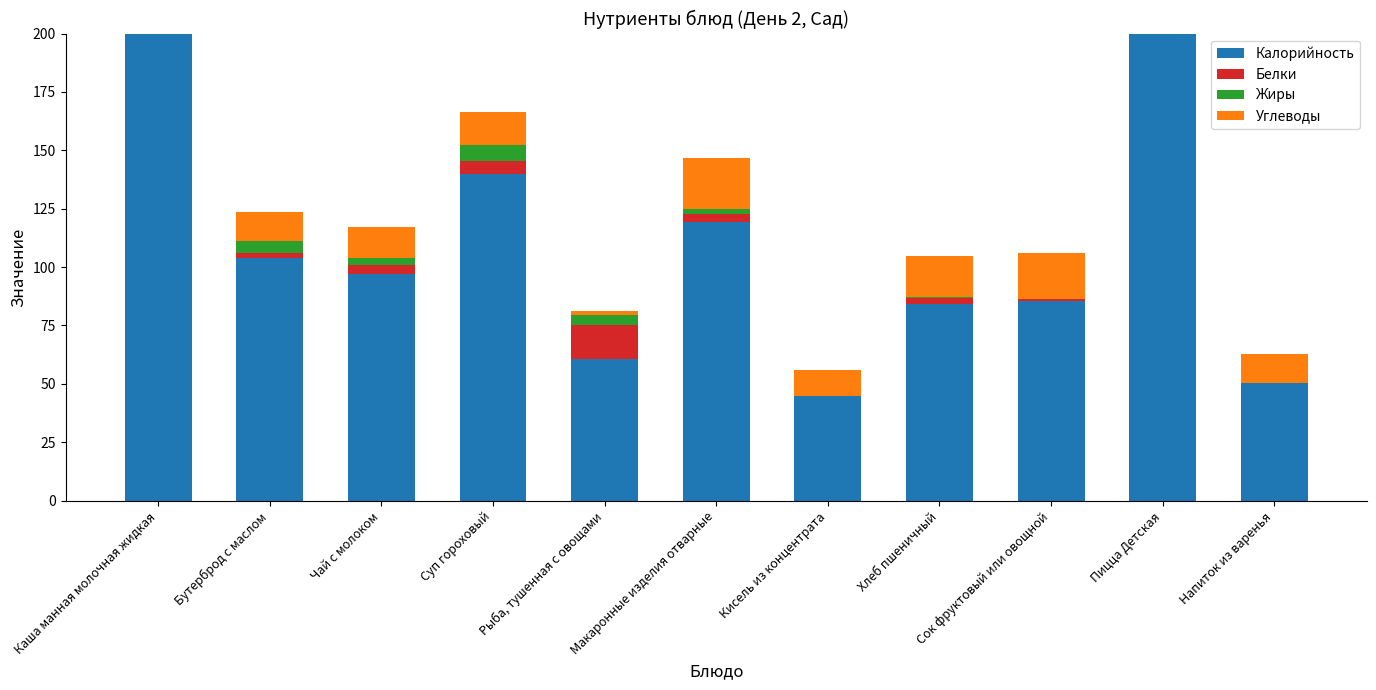

At how many categories does at least one series exceed 105?

4